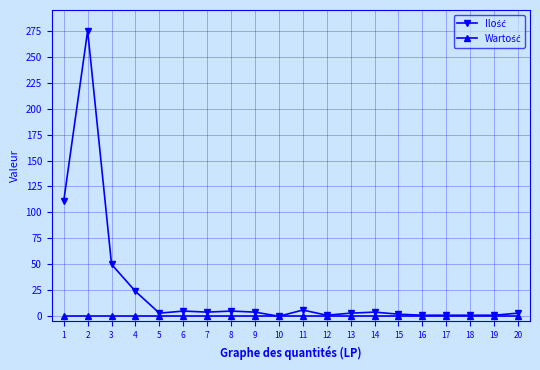

Which series has the largest total across all categories?

Ilość